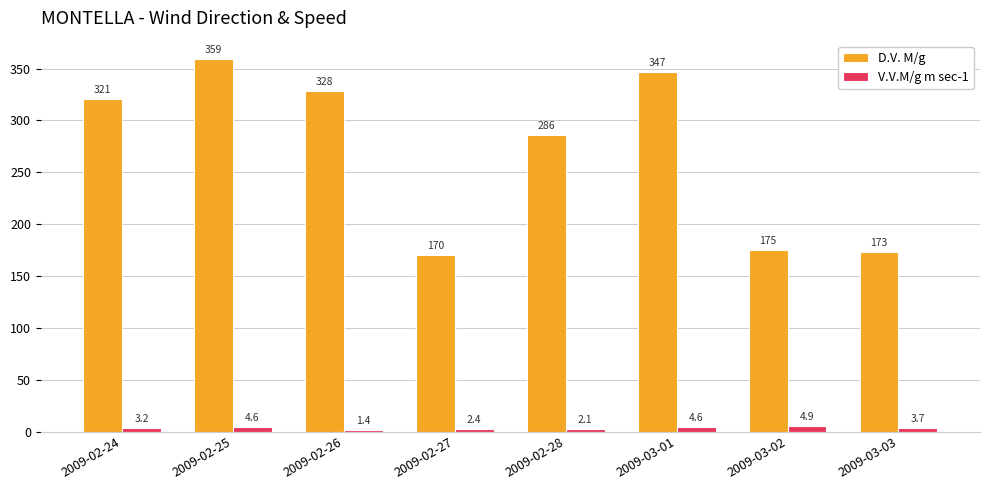

What are all the series names shown in the legend?

D.V. M/g, V.V.M/g m sec-1